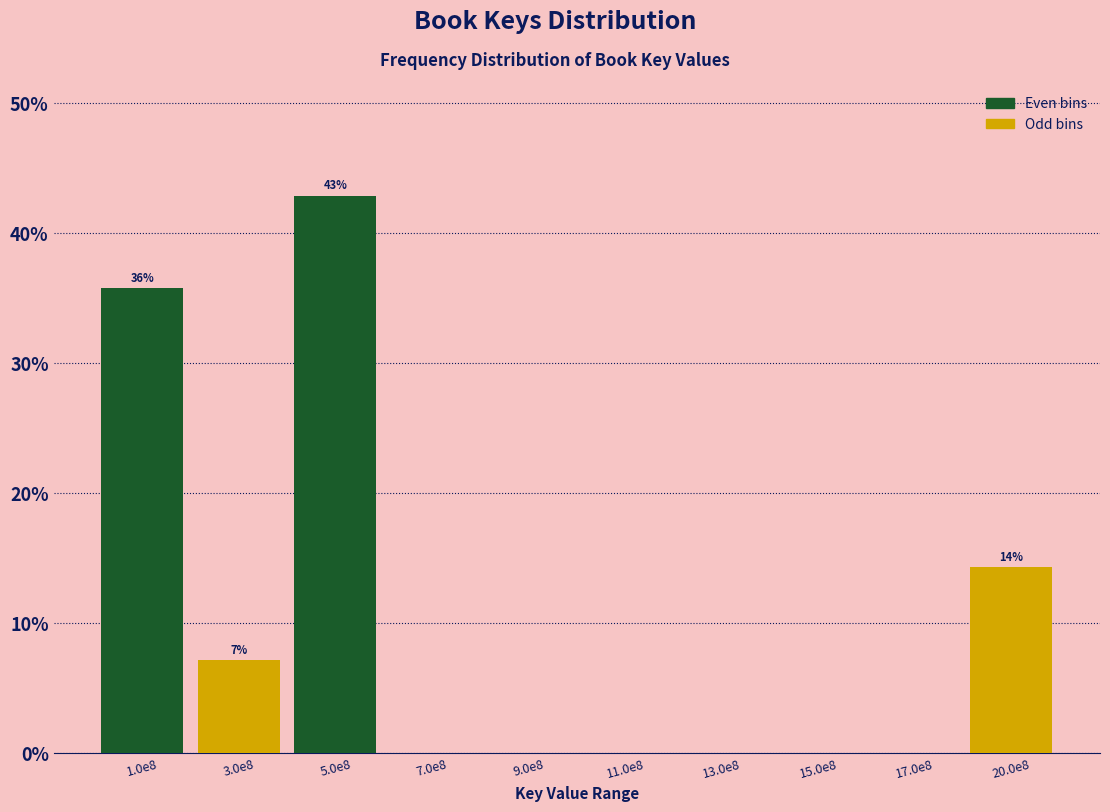

Reading right to left, transcribe all the data shown in this chart.

20.0e8=14.3	17.0e8=0.0	15.0e8=0.0	13.0e8=0.0	11.0e8=0.0	9.0e8=0.0	7.0e8=0.0	5.0e8=42.9	3.0e8=7.1	1.0e8=35.7